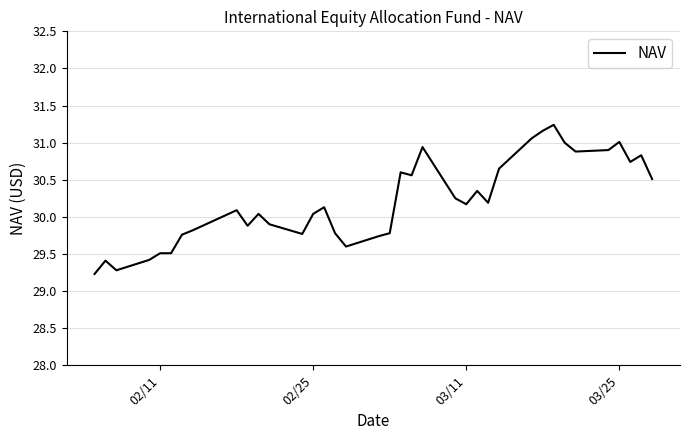

Count the number of values greater than 30.

22